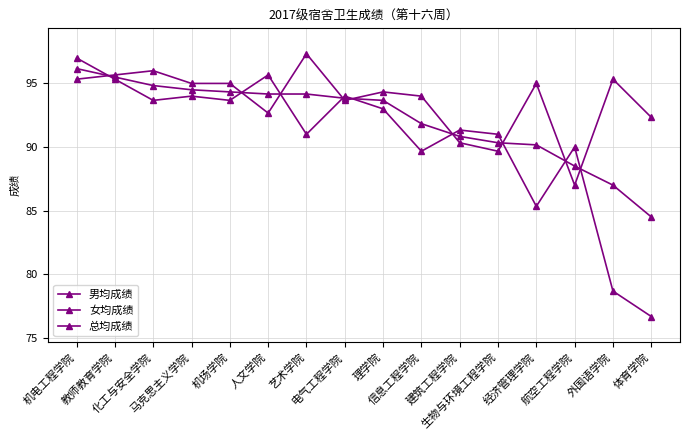

Count the number of data series in this chart.

3